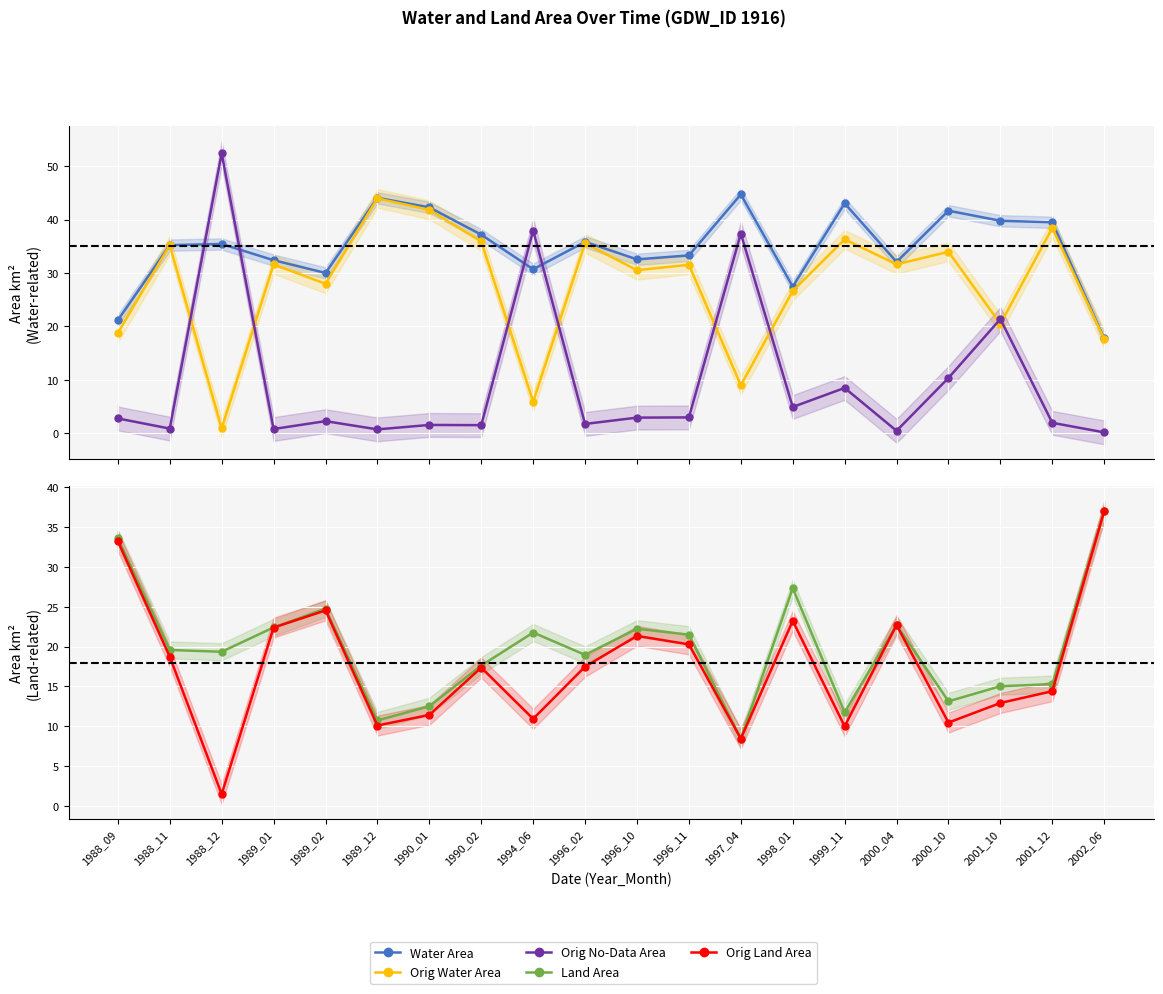

The Orig No-Data Area series shows 4.9 at 1998_01. True or false?

True